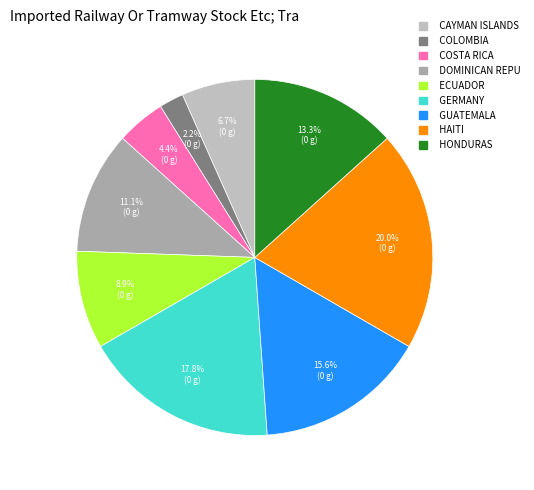

How many slices are in this pie chart?

9